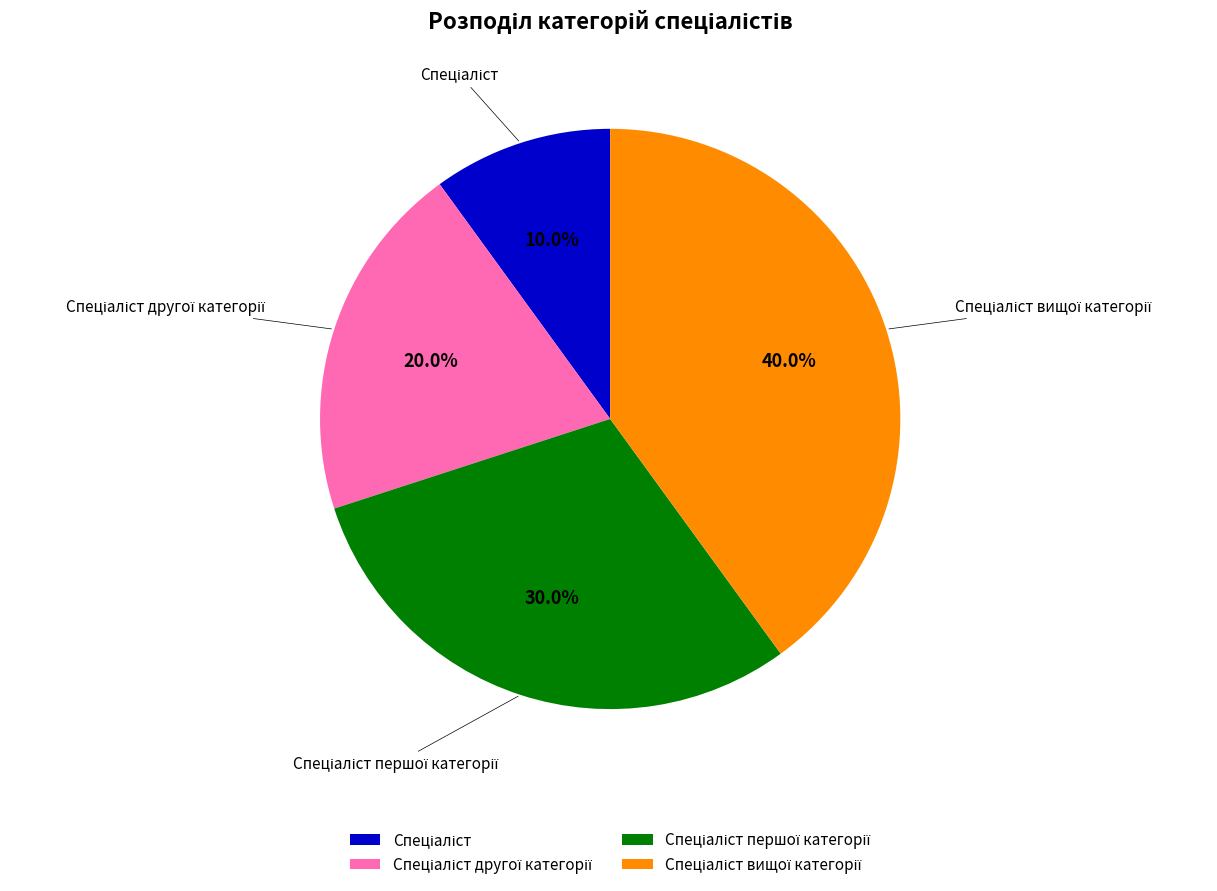

Does any single category account for the majority?

No